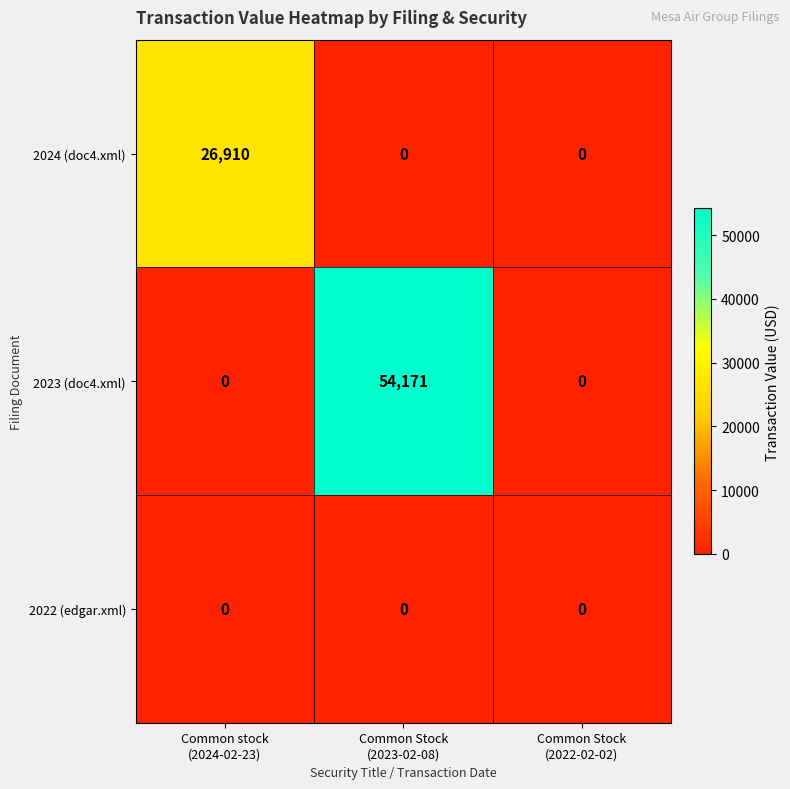

What is the average value of the 2024 (doc4.xml) series?

8970